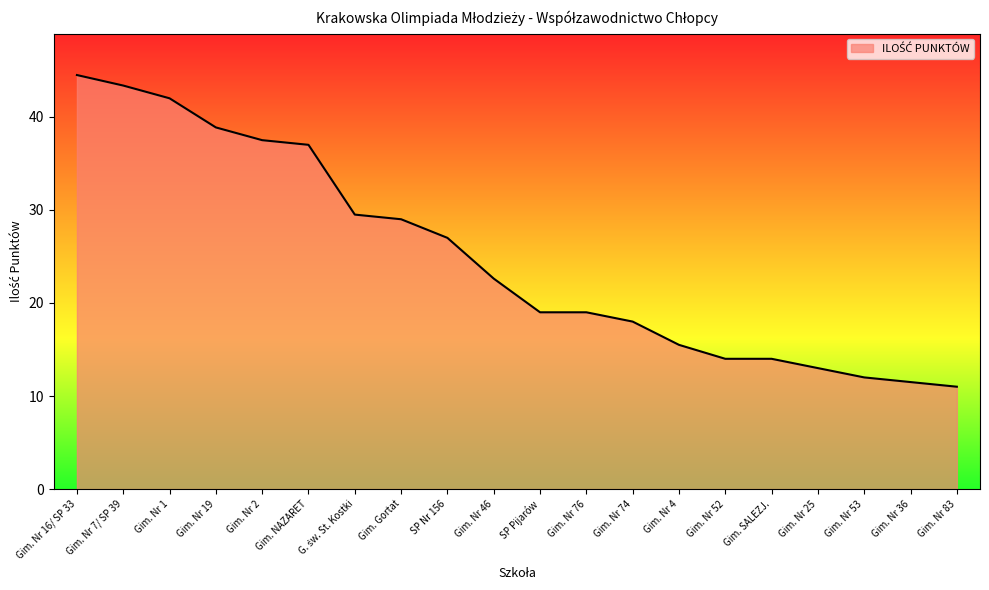

The chart shows a value of 27.0 at SP Nr 156. True or false?

True